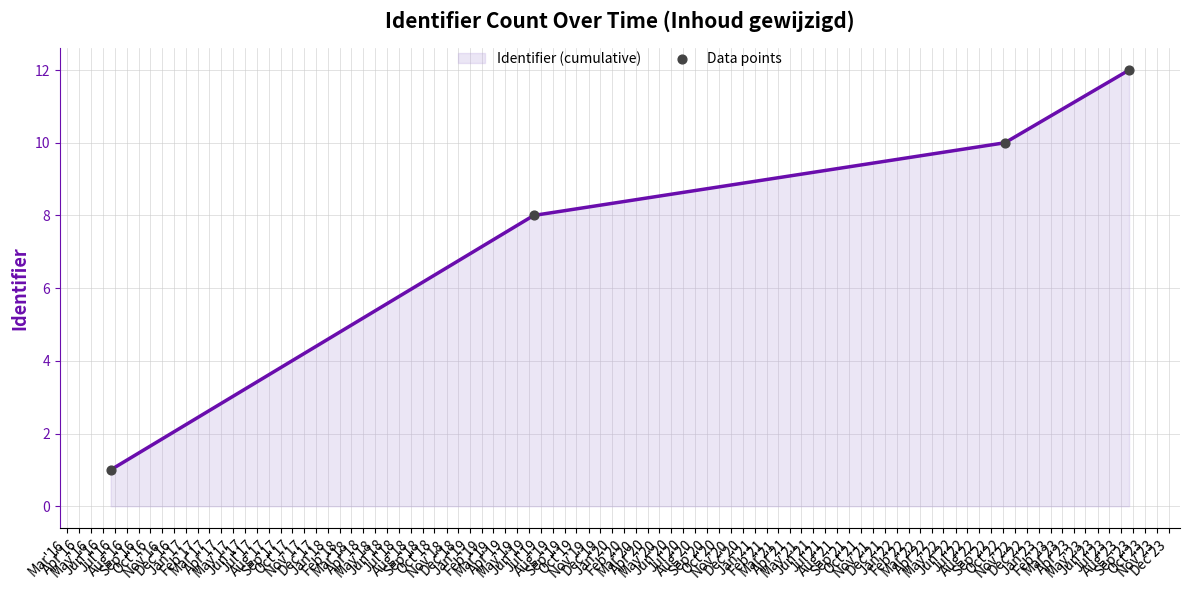

What is the difference between the maximum and second lowest values?

4